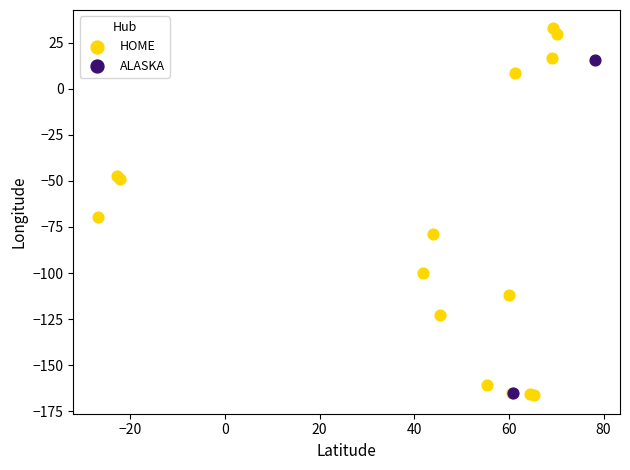

Which series has the widest spread of Y values?

HOME